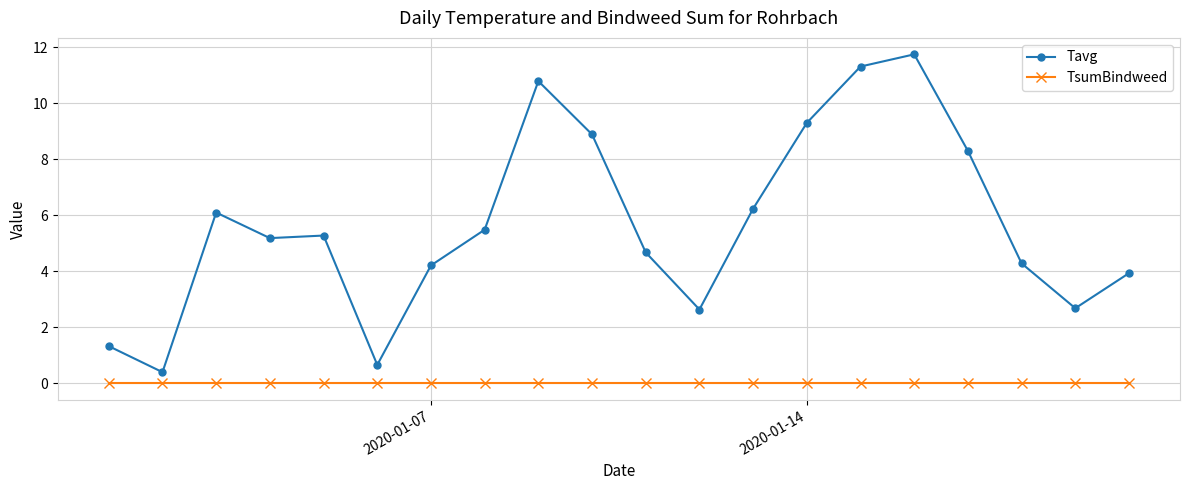

What is the difference between the second highest and second lowest values in the Tavg series?

10.6